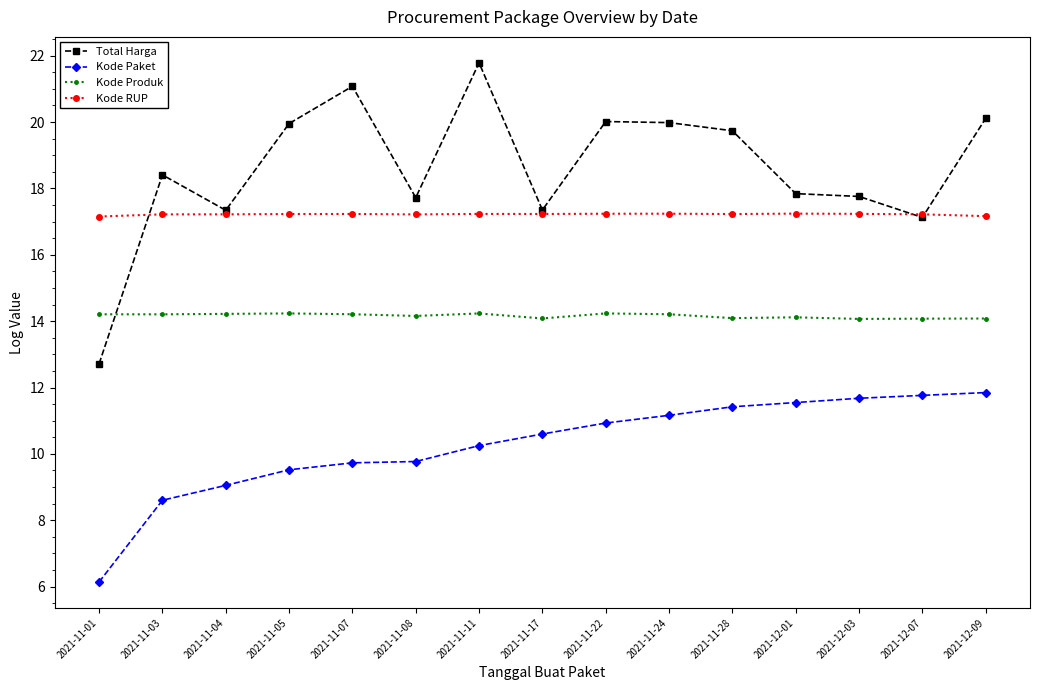

The value of Kode Paket at 2021-11-22 is 10.9. True or false?

True